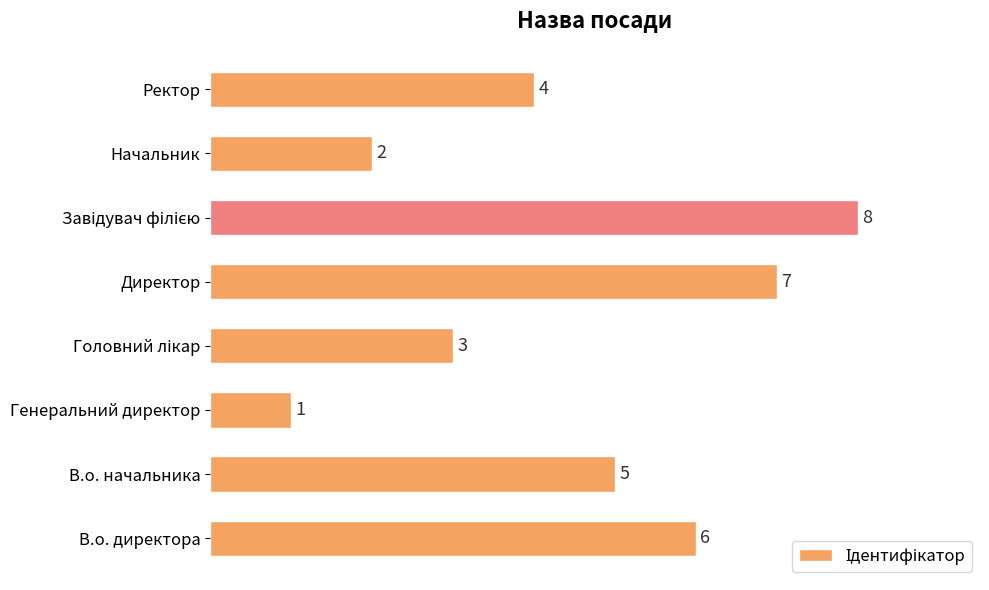

What is the sum of all values?

36